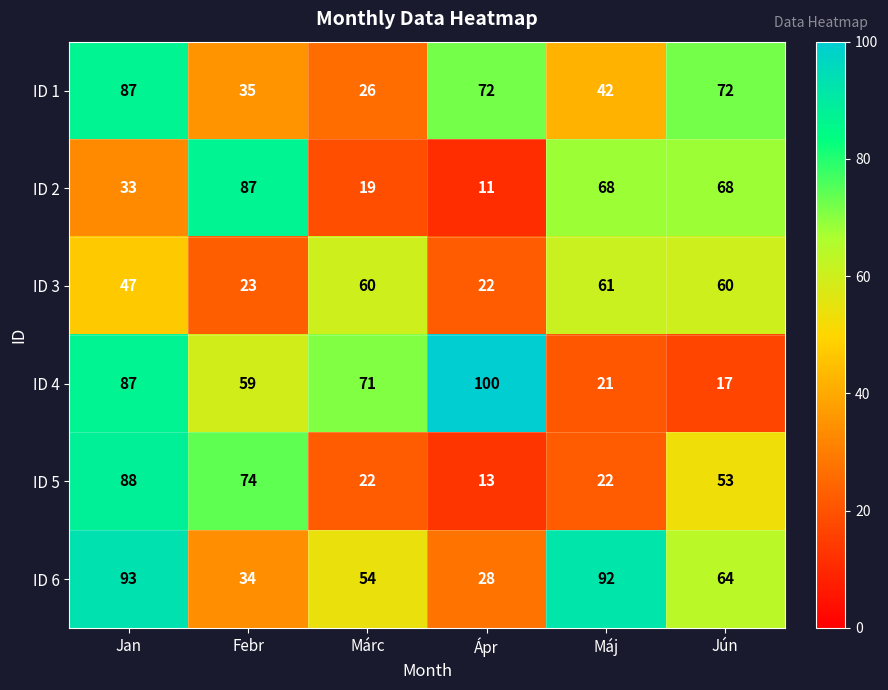

At which category does the chart reach its minimum across all series?

Ápr